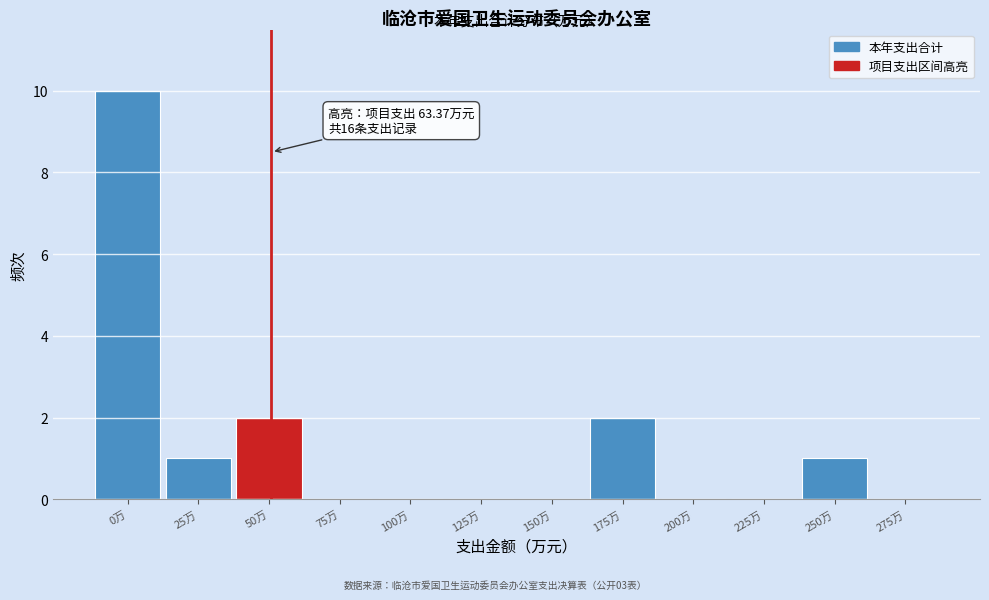

Reading left to right, extract all data points from this chart.

0万=10	25万=1	50万=2	75万=0	100万=0	125万=0	150万=0	175万=2	200万=0	225万=0	250万=1	275万=0